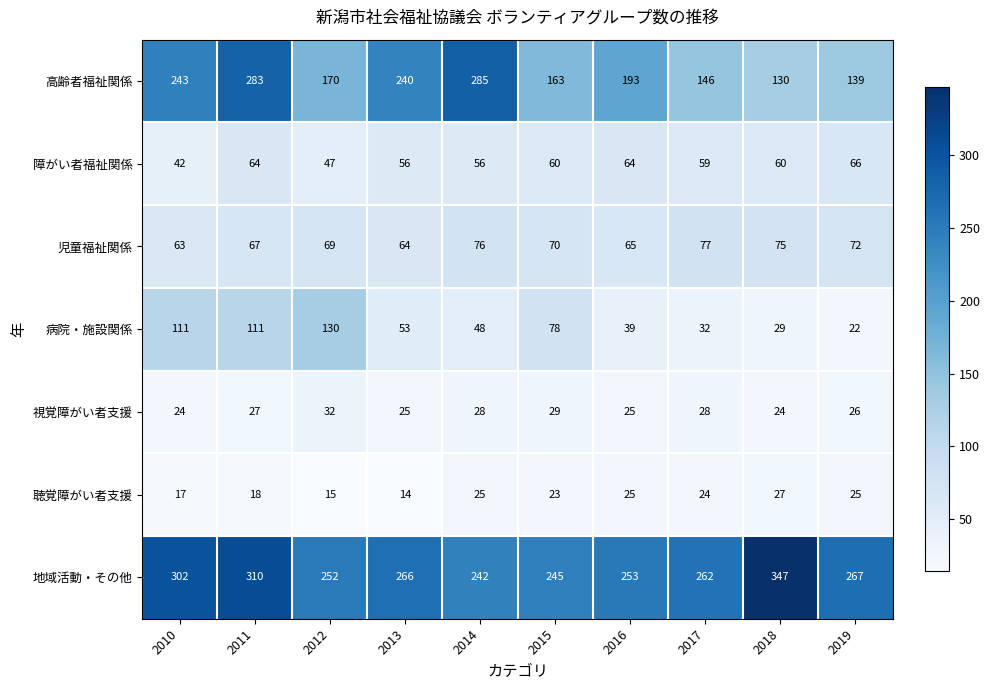

Which series has the largest total across all categories?

地域活動・その他